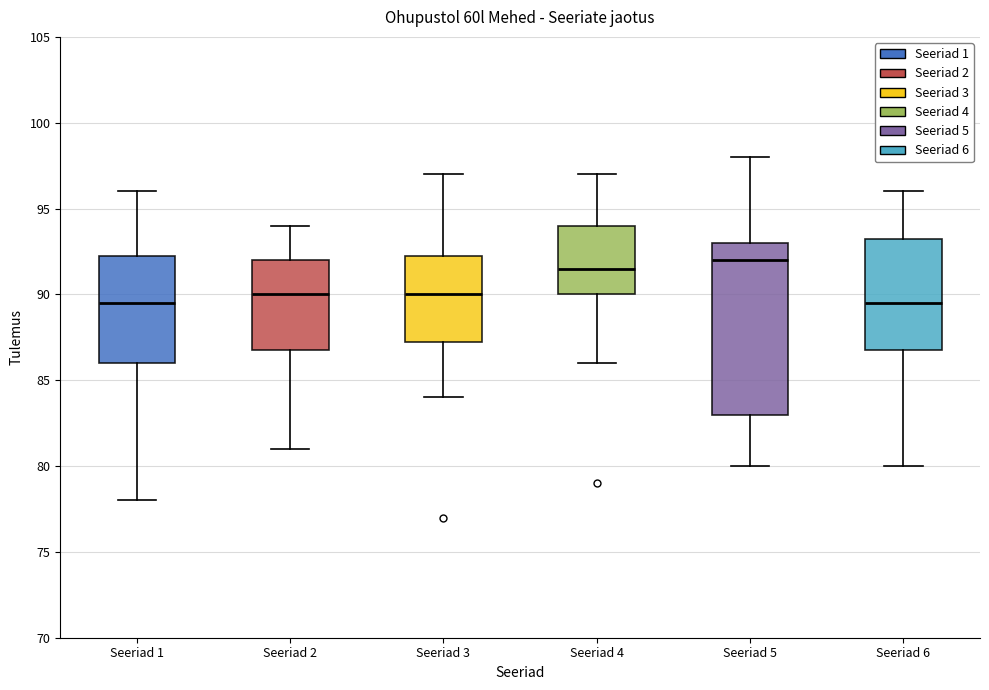

Where does the median line of the box for Seeriad 3 sit on the y-axis? The values are not printed on the chart, so give them approximately, as read against the axis.

90.0